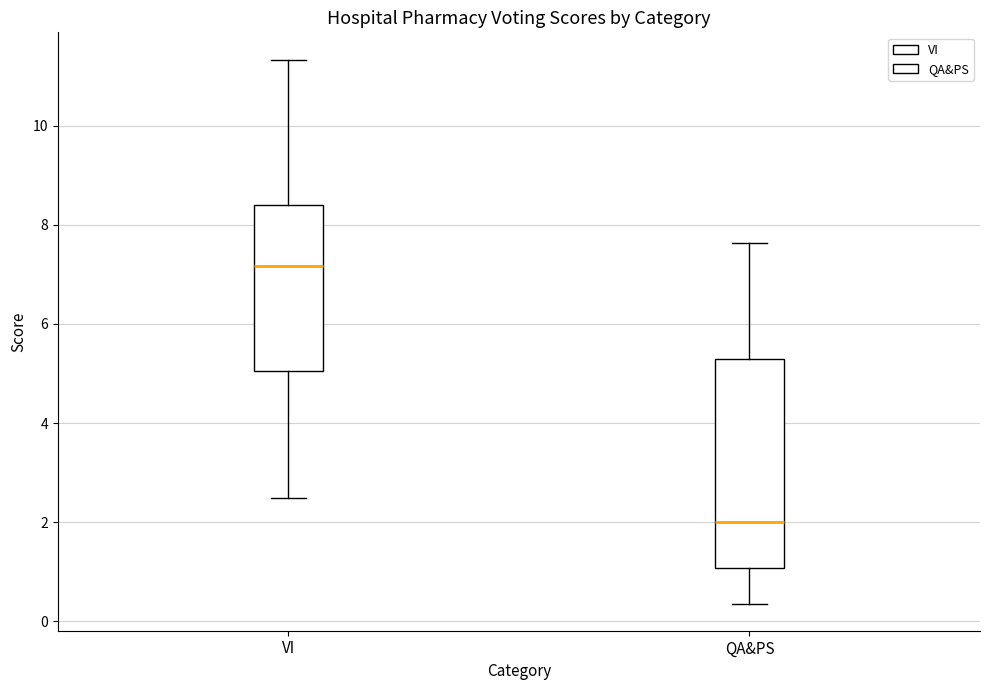

Reading left to right, transcribe this box plot: for each box, give where its median line is, the range the box spans, and where its two whiskers end, as read against the y-axis. The values are not printed on the chart, so give them approximately, as read against the axis.

VI: median 7.2, box 5.0 to 8.4, whiskers 2.4 to 11.4
QA&PS: median 2.0, box 1.0 to 5.2, whiskers 0.4 to 7.6